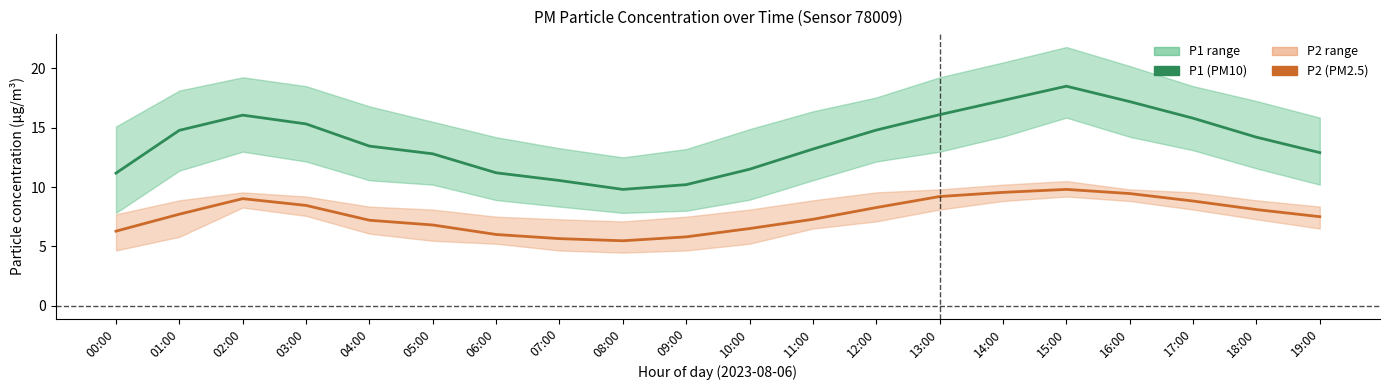

Which series has the largest total across all categories?

P1